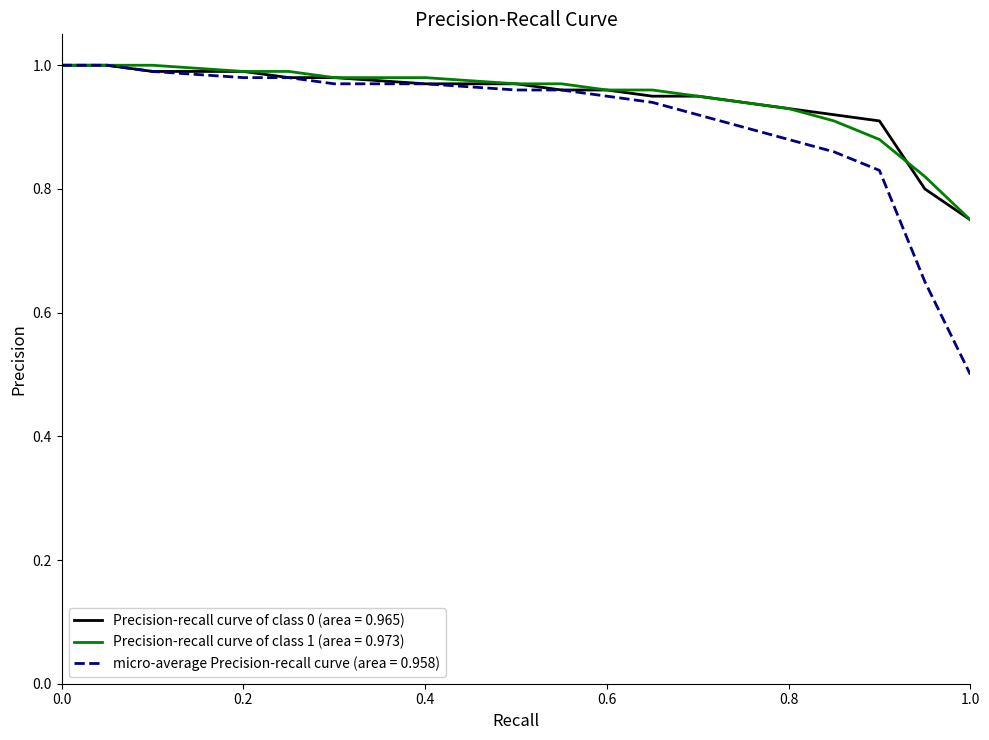

Which series has the widest spread of values?

micro-average Precision-recall curve (area = 0.958)